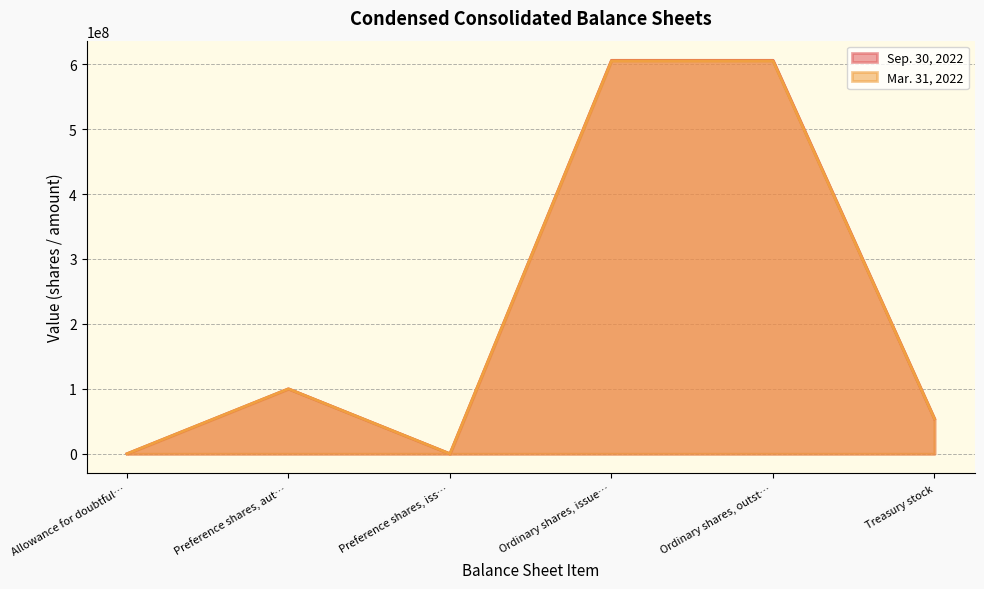

How many categories are shown in the chart?

6